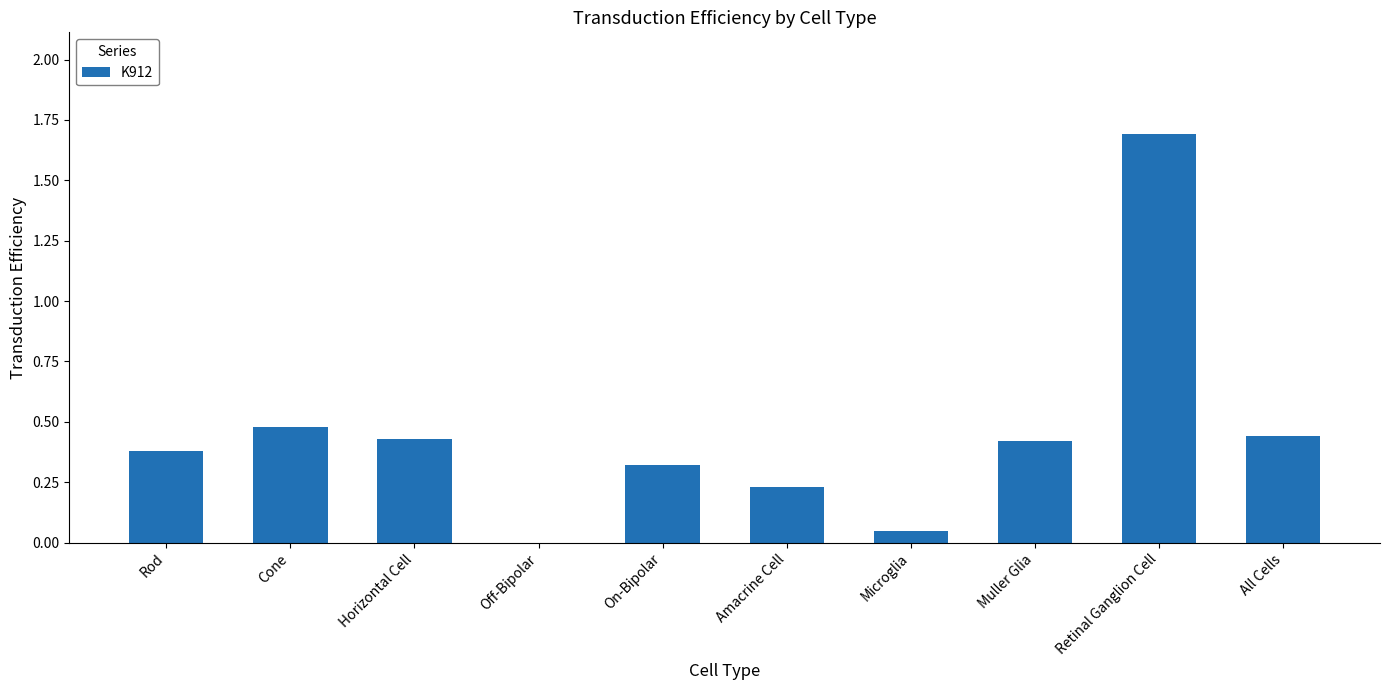

What is the sum of all values?

4.4